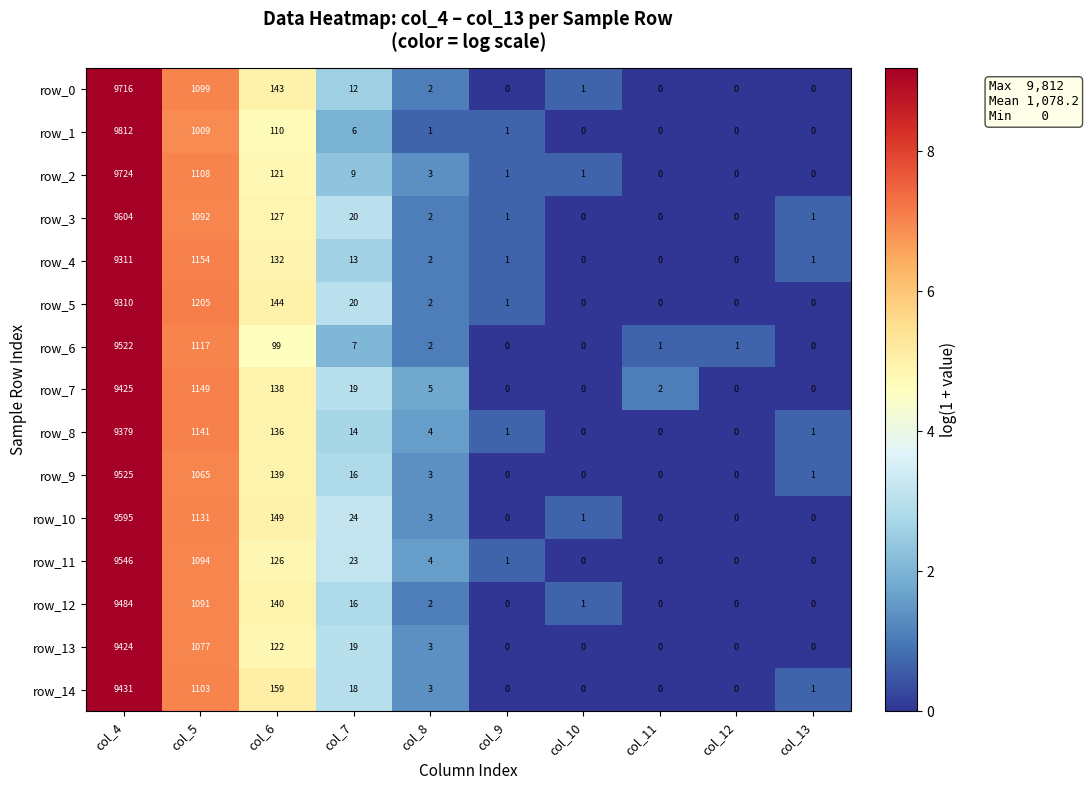

What is the spread (max minus min) of values at col_4?

502